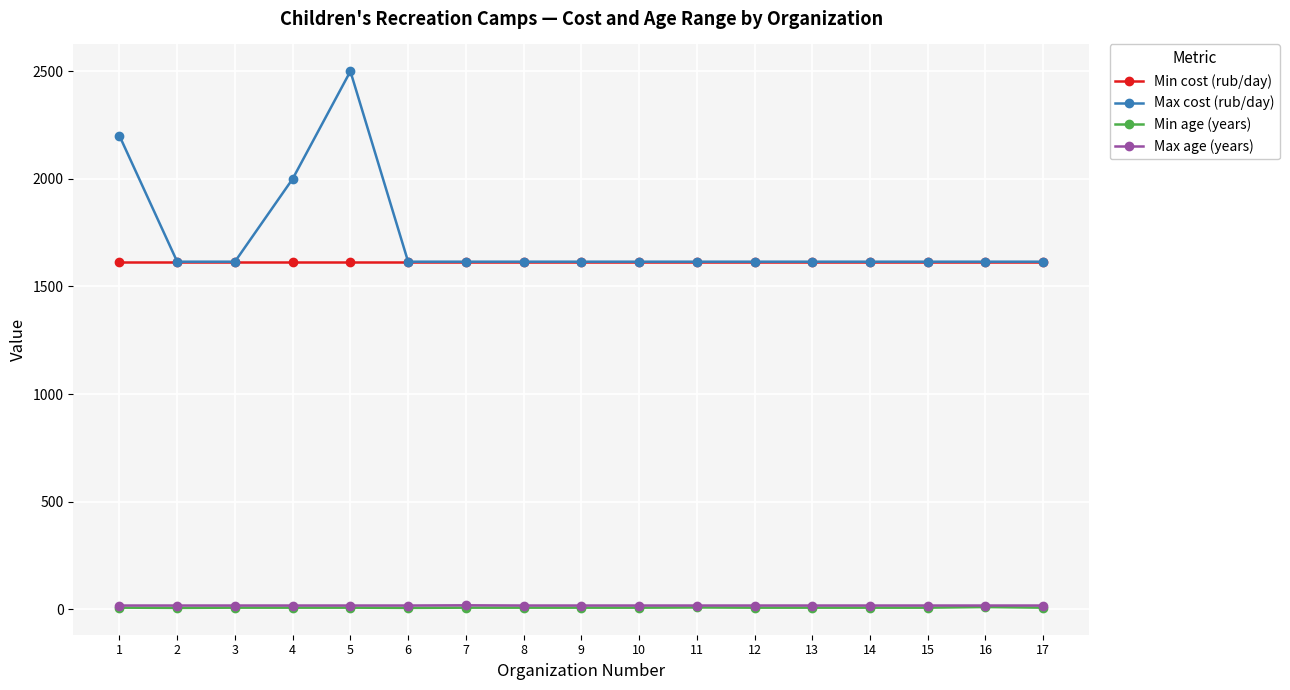

What are all the series names shown in the legend?

Min cost (rub/day), Max cost (rub/day), Min age (years), Max age (years)